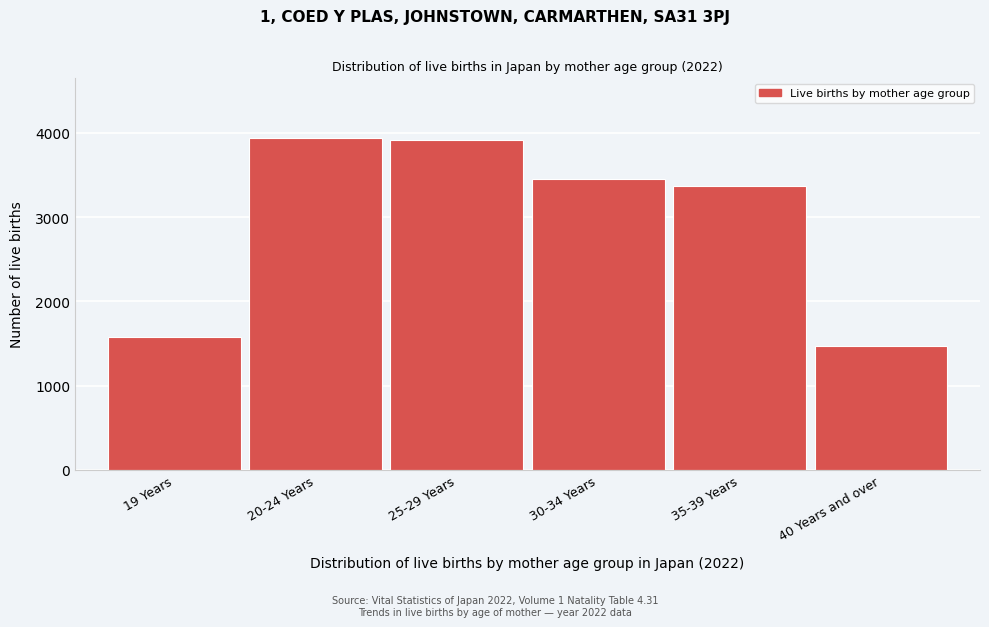

Reading right to left, list all the values displayed in this chart.

40 Years and over=1465	35-39 Years=3368	30-34 Years=3451	25-29 Years=3917	20-24 Years=3940	19 Years=1581